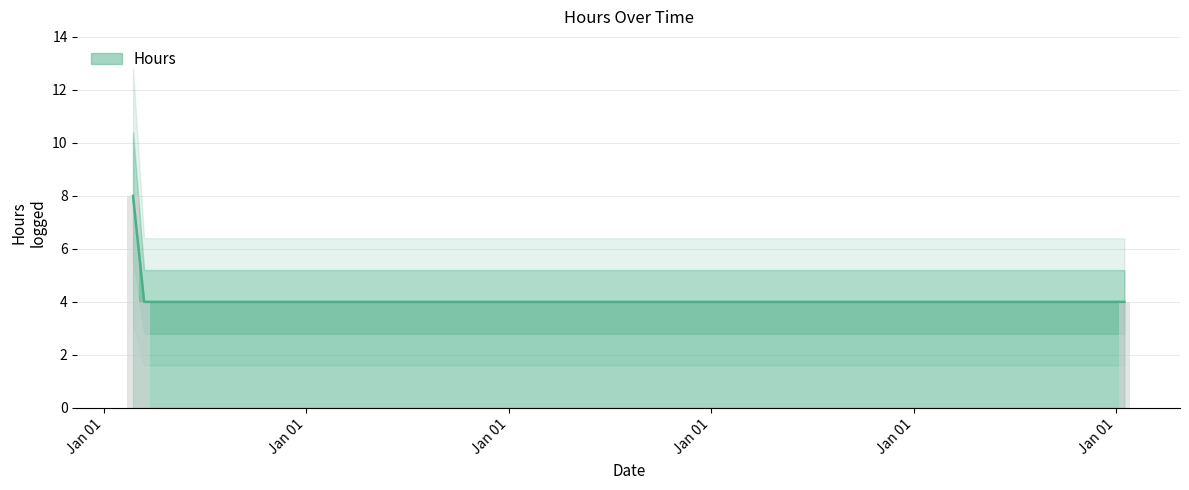

Is it true that the value at 01/16/2018 is 4?

True